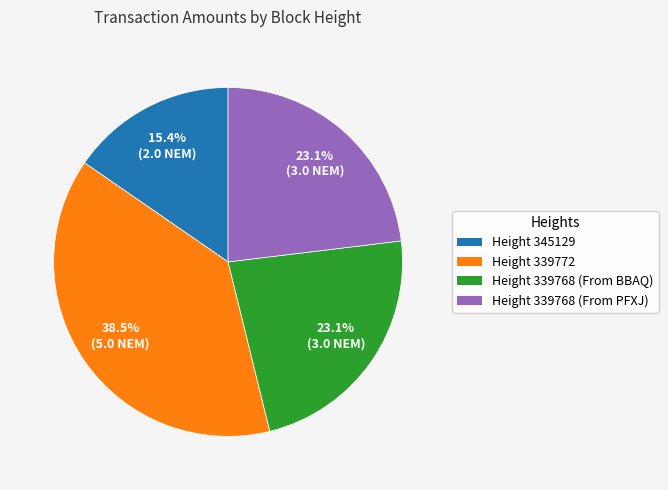

To the nearest percent, what portion does Height 339768 (From PFXJ) represent?

23%